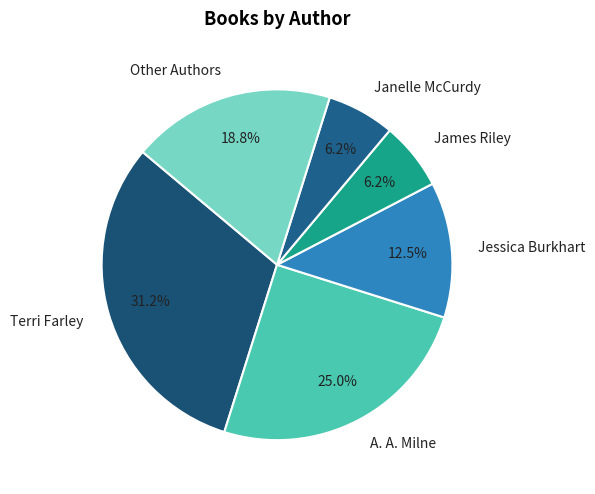

To the nearest percent, what is the difference between the largest and smallest slice percentages?

25%